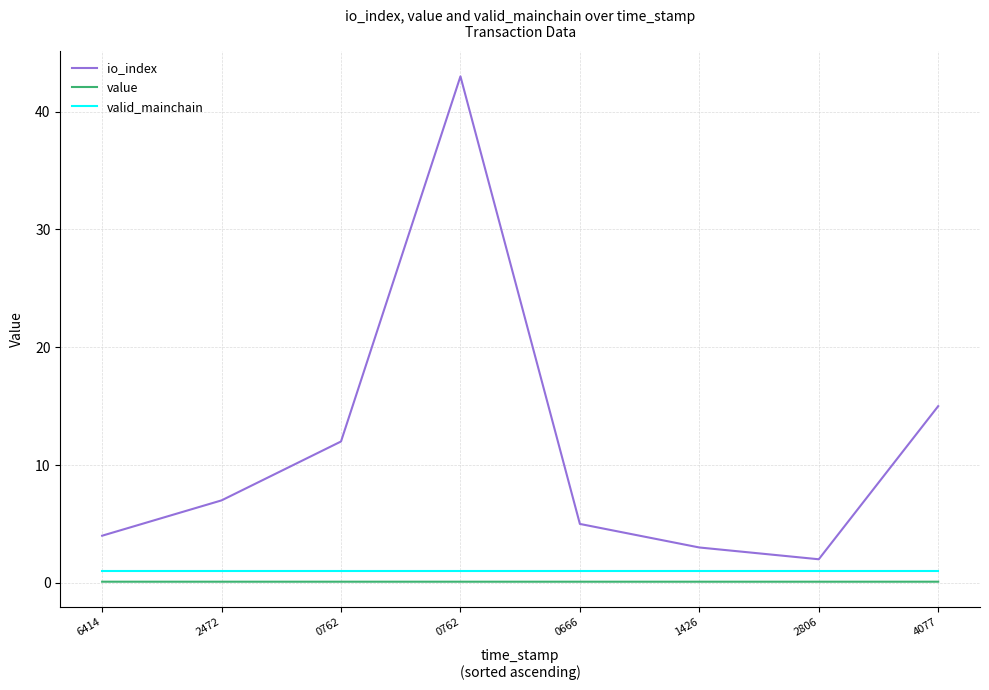

What are all the series names shown in the legend?

io_index, value, valid_mainchain